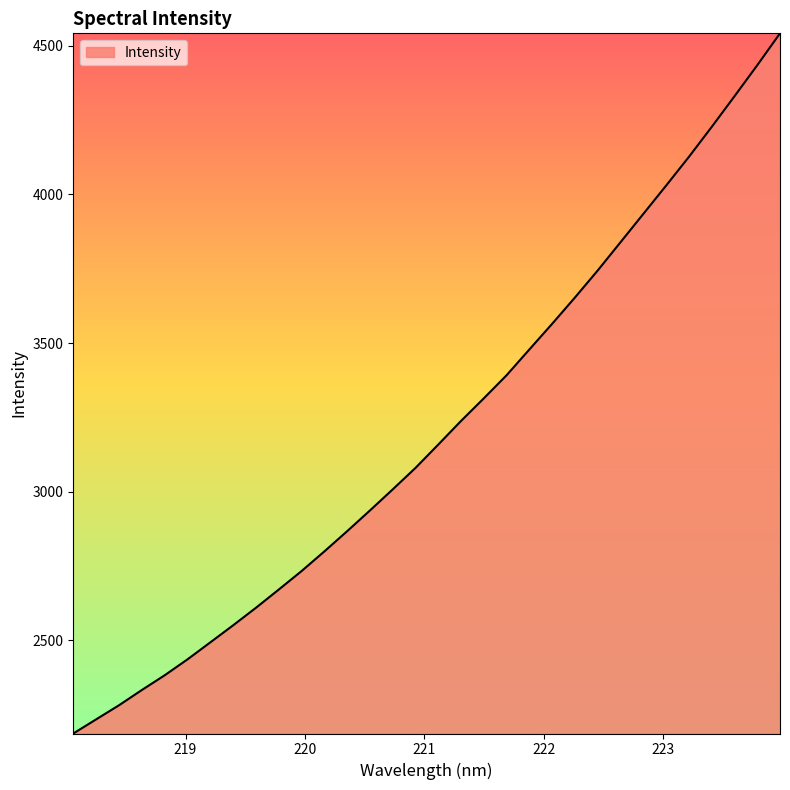

What is the greatest value displayed?

4541.0